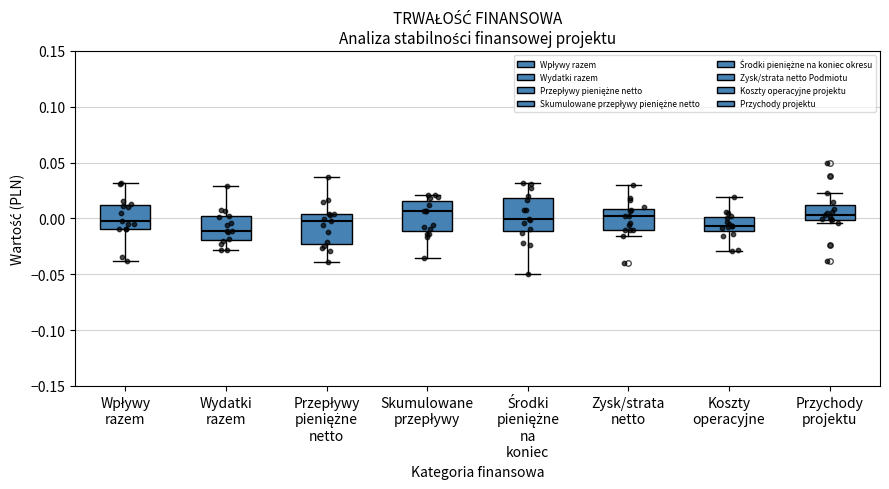

Where does the upper whisker of the box for Środki pieniężne na koniec end on the y-axis? The values are not printed on the chart, so give them approximately, as read against the axis.

0.030